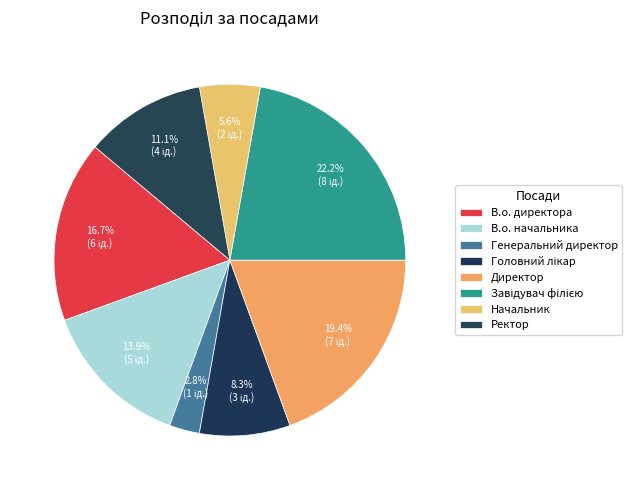

To the nearest percent, what is the difference between the Директор and Ректор slice percentages?

8%